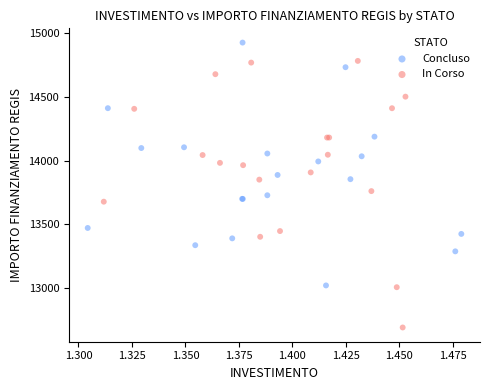

Which series has the largest Y range (max minus min)?

In Corso